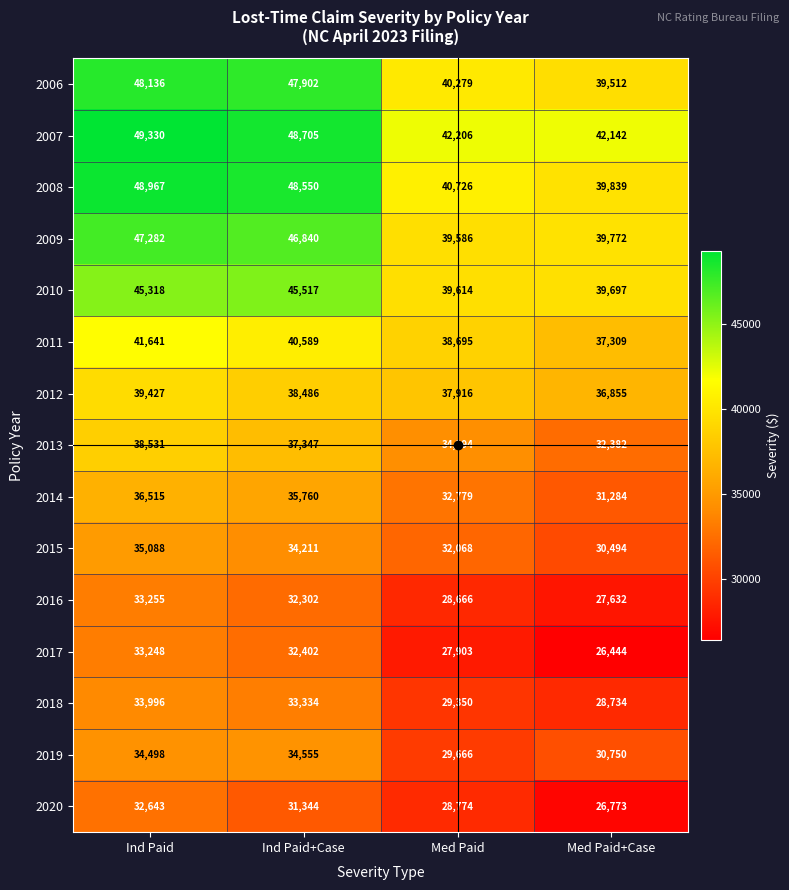

True or false: 2020 has a value of 16329 at Ind Paid+Case.

False